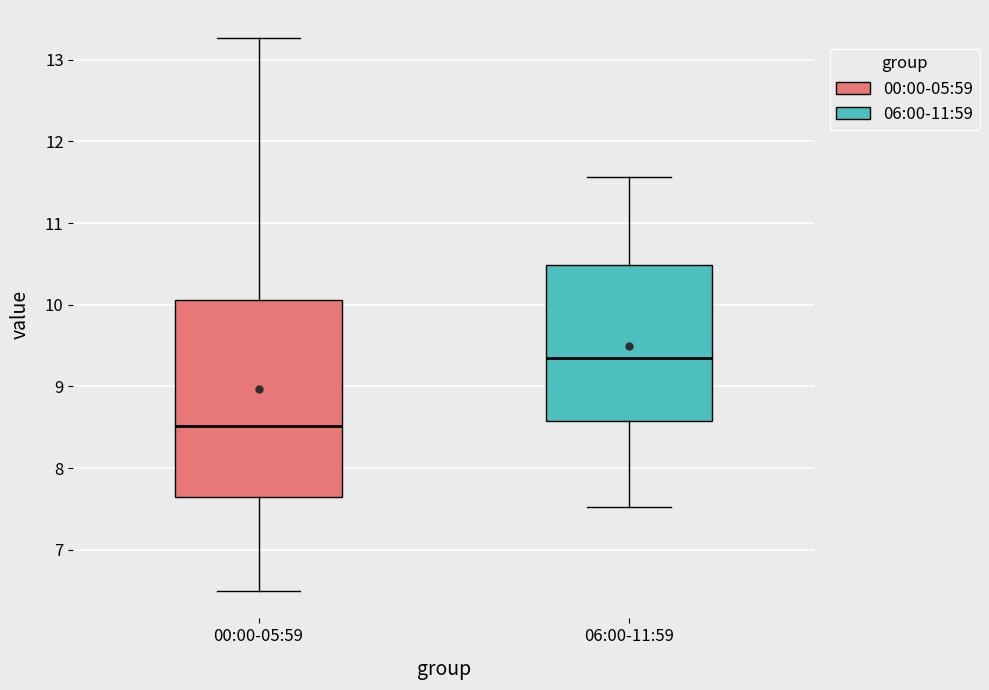

Where does the upper whisker of the box for 06:00-11:59 end on the y-axis? The values are not printed on the chart, so give them approximately, as read against the axis.

11.6